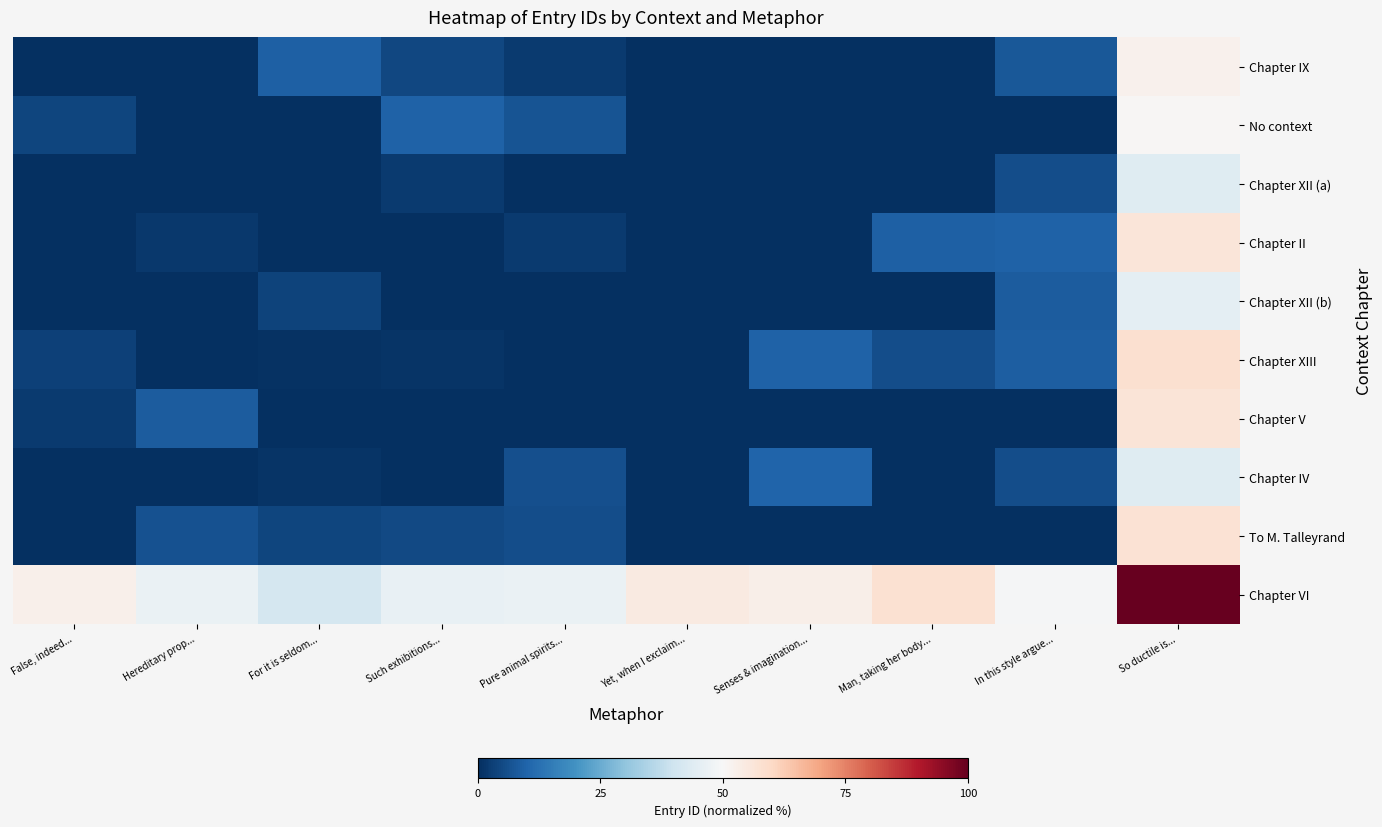

Which series changed the most between For it is seldom... and Senses & imagination...?

Chapter VI